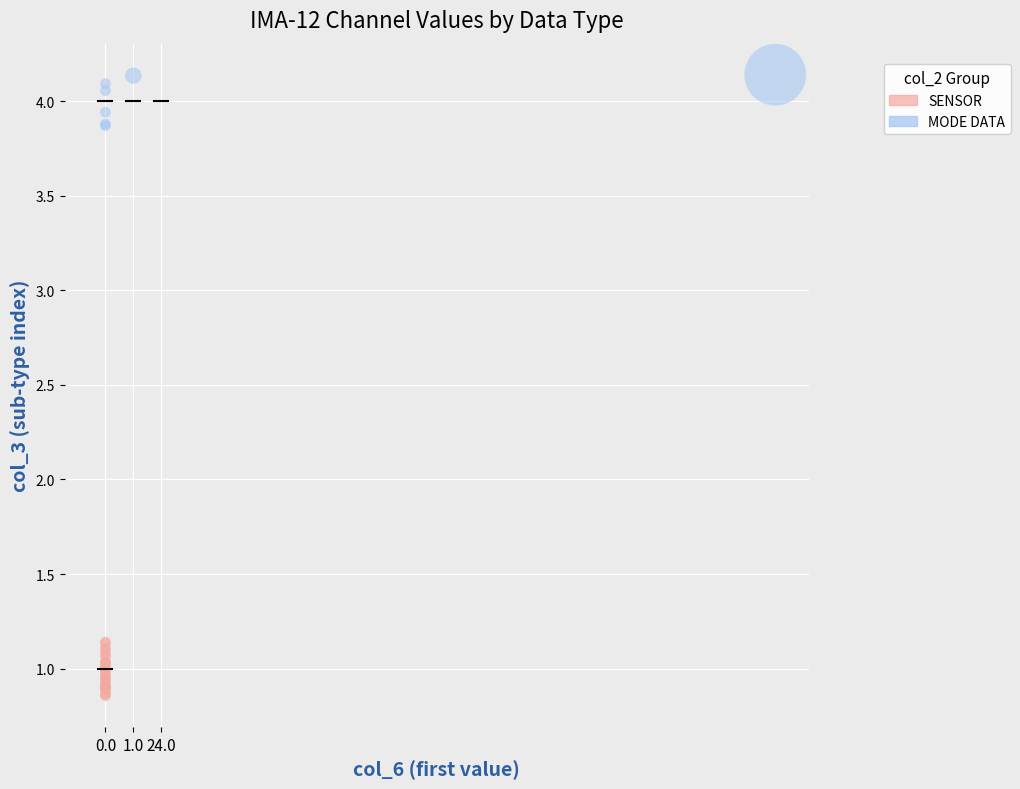

Which series reaches the minimum Y coordinate?

SENSOR